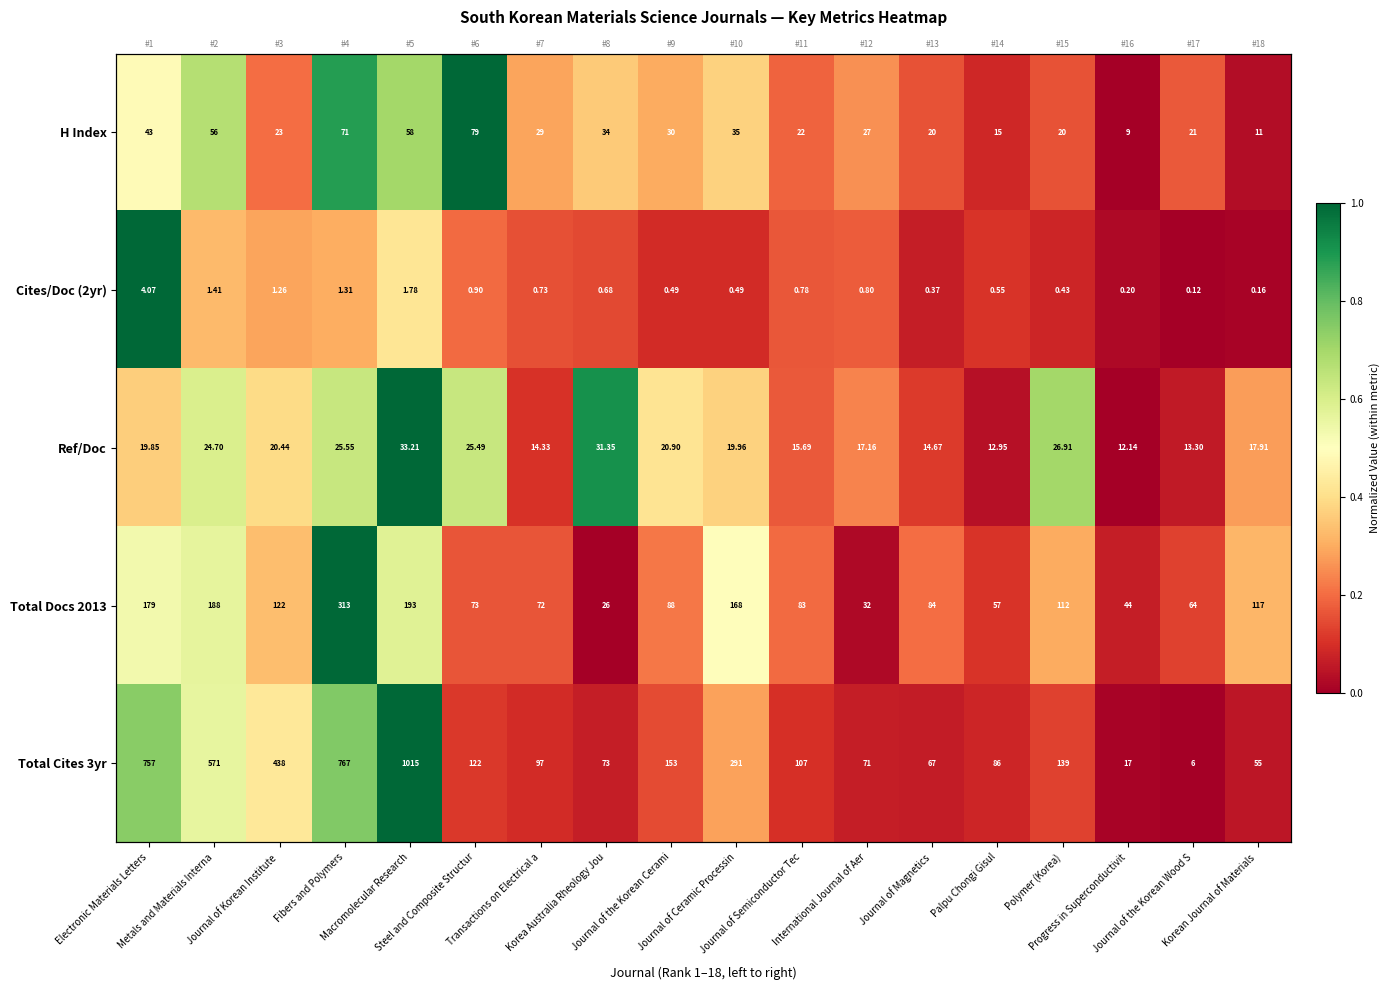

Where is Total Cites 3yr nearest to the value 0?

Journal of the Korean Wood S